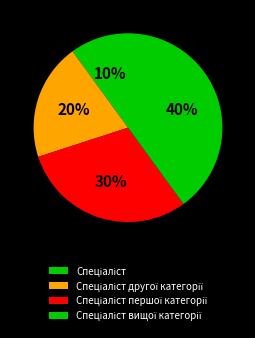

Count the number of slices in the pie.

4